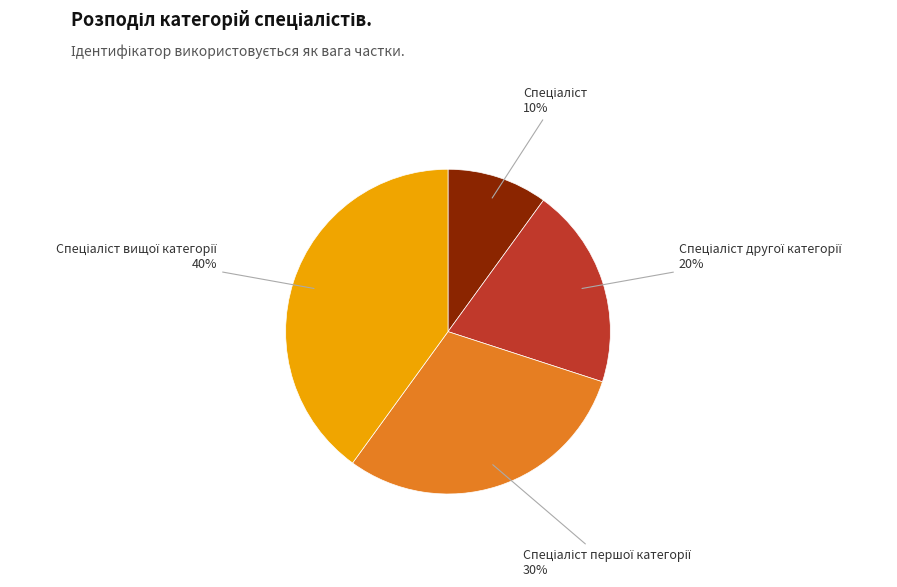

How many segments does this pie chart have?

4